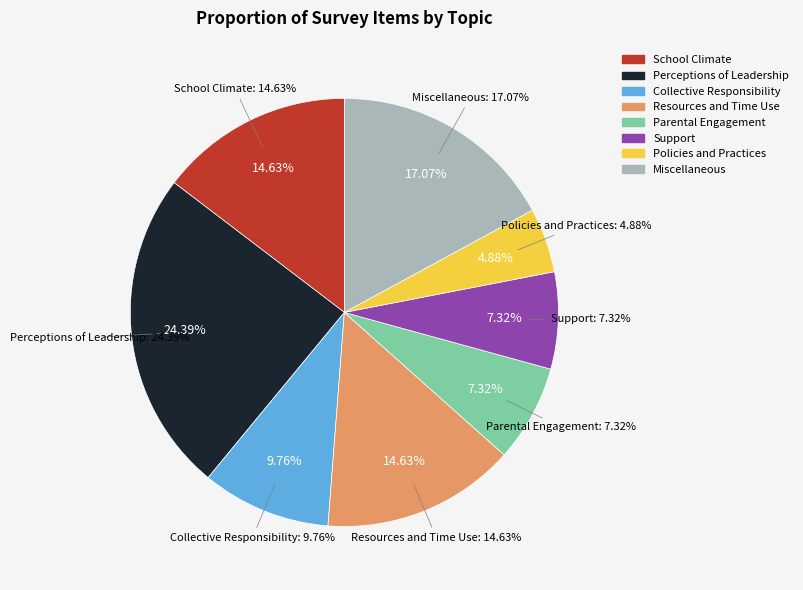

Is there any slice that represents more than half of the pie?

No